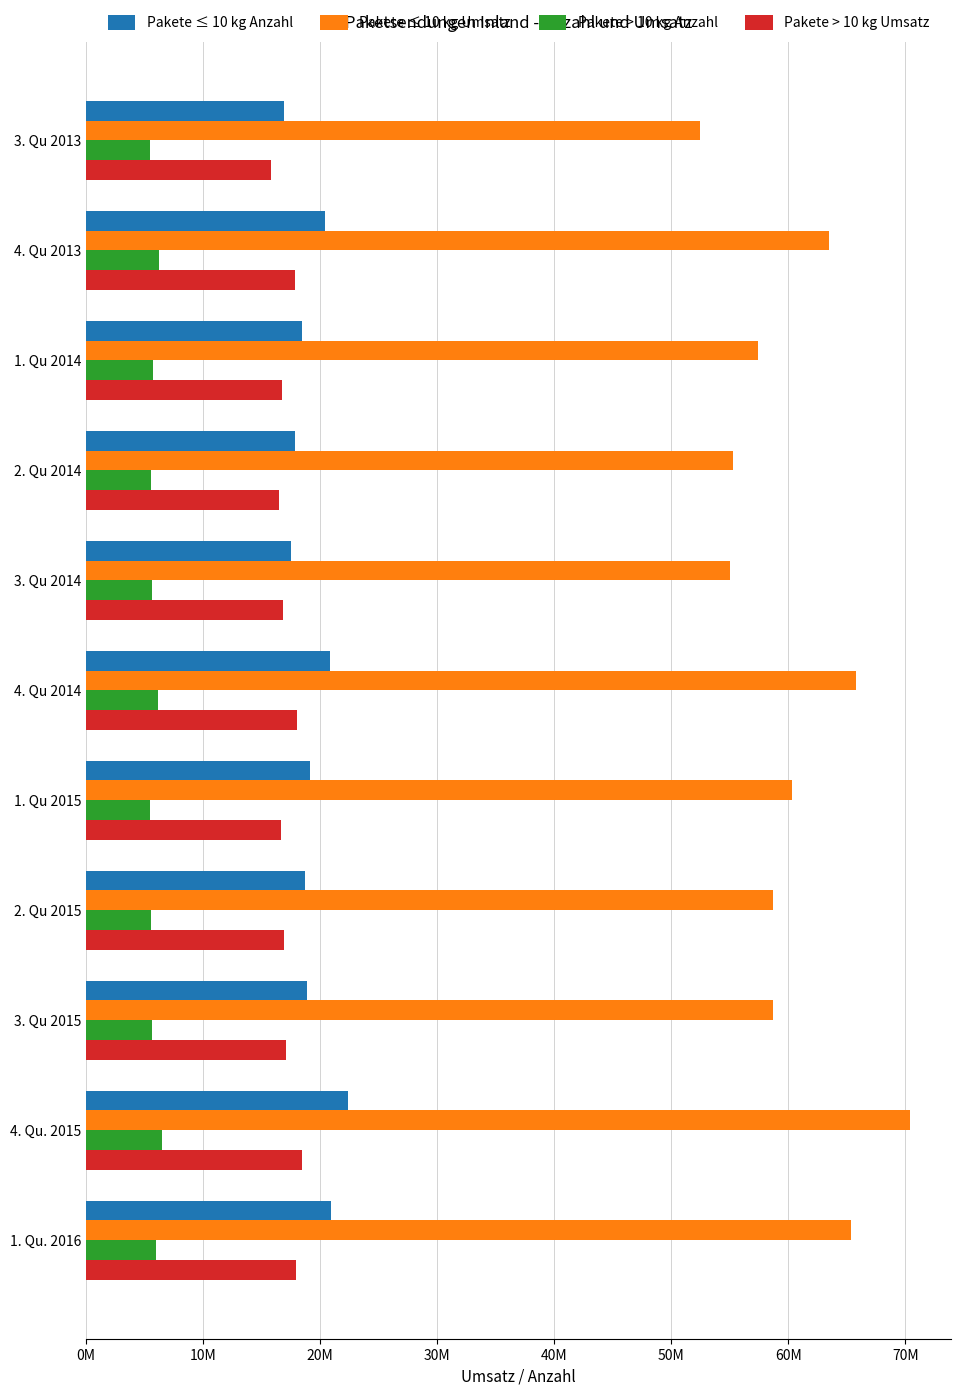

Reading left to right, transcribe all the data shown in this chart.

Pakete ≤ 10 kg Anzahl: 16866401.0	20380873.2	18464305.8	17822283.8	17497320.1	20842280.3	19159721.0	18739810.0	18896980.6	22407364.4	20914937.6
Pakete ≤ 10 kg Umsatz: 52427707.8	63462487.6	57391929.3	55301918.9	55051650.8	65757494.4	60299055.2	58660158.6	58698957.6	70391063.6	65389219.3
Pakete > 10 kg Anzahl: 5491737.5	6240600.3	5721160.2	5562811.2	5609612.0	6139164.0	5476949.0	5570496.0	5658205.4	6467535.6	5988164.4
Pakete > 10 kg Umsatz: 15824258.8	17885003.8	16762084.9	16507706.8	16787912.9	18036599.0	16608003.2	16894762.5	17036821.7	18462597.7	17894142.3